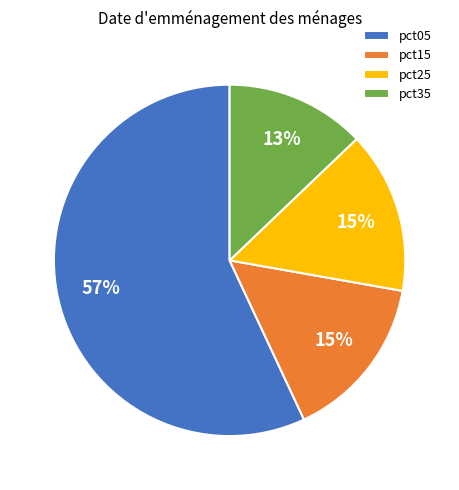

To the nearest percent, what is the difference between the pct35 and pct15 slice percentages?

2%